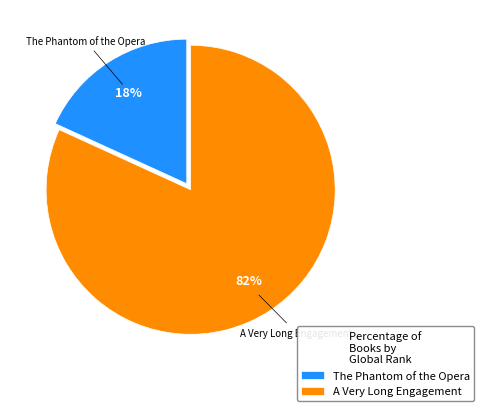

Do The Phantom of the Opera and A Very Long Engagement together represent more than half of the pie?

Yes